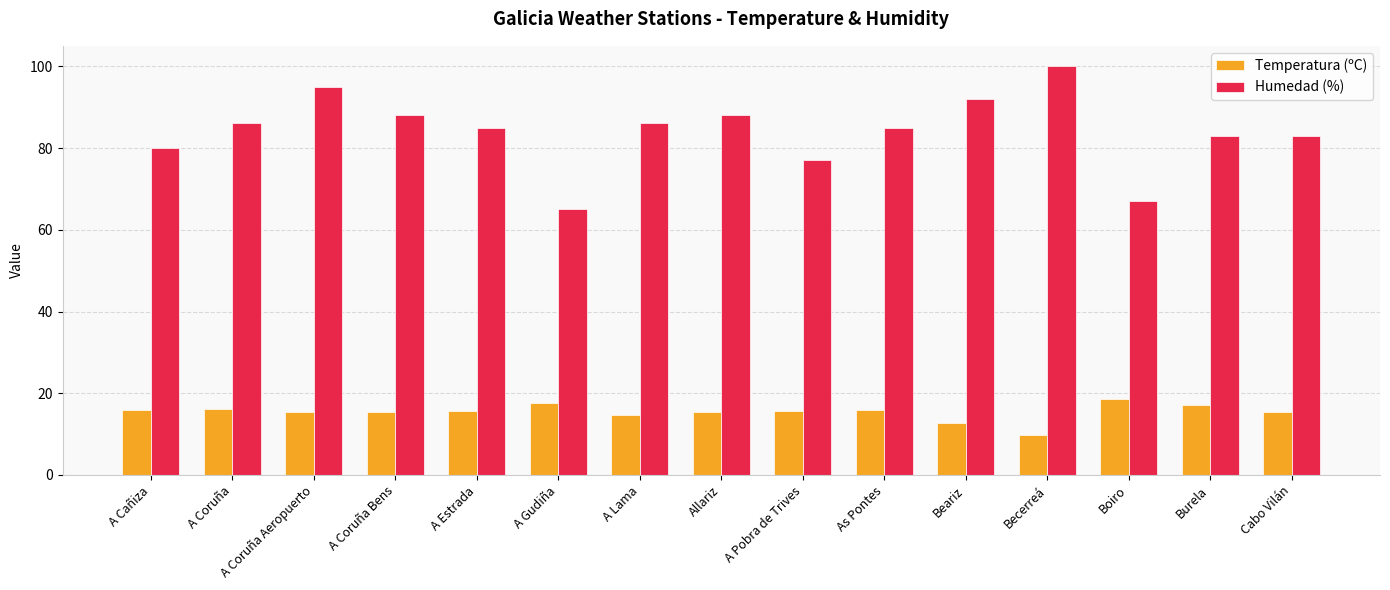

At how many categories does at least one series exceed 75?

13